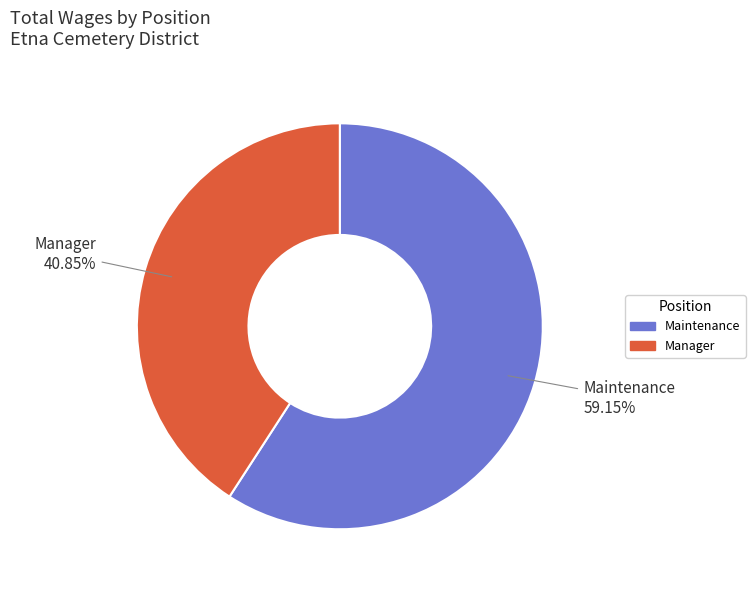

How many slices are in this pie chart?

2